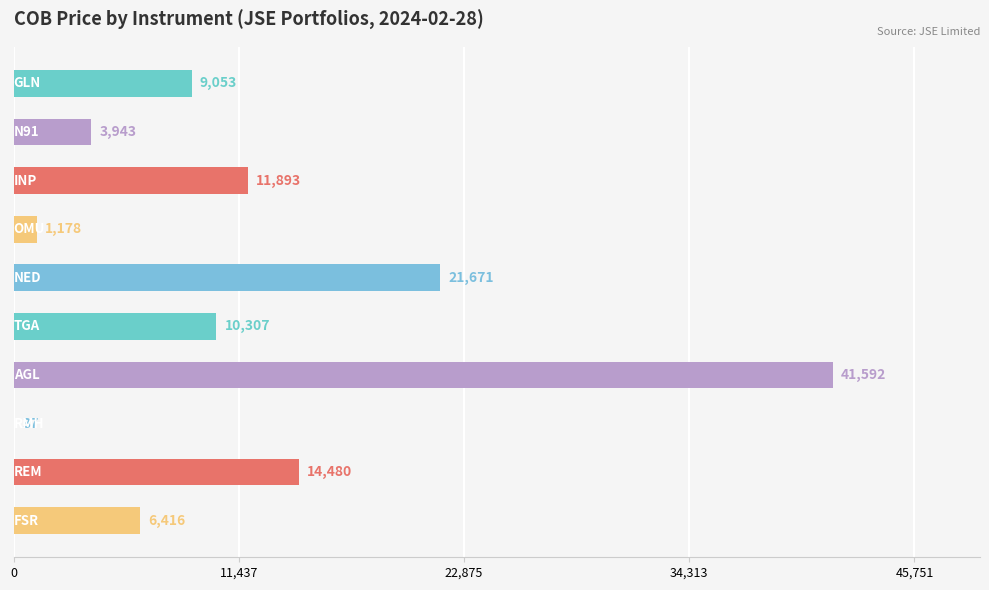

What is the greatest value displayed?

41592